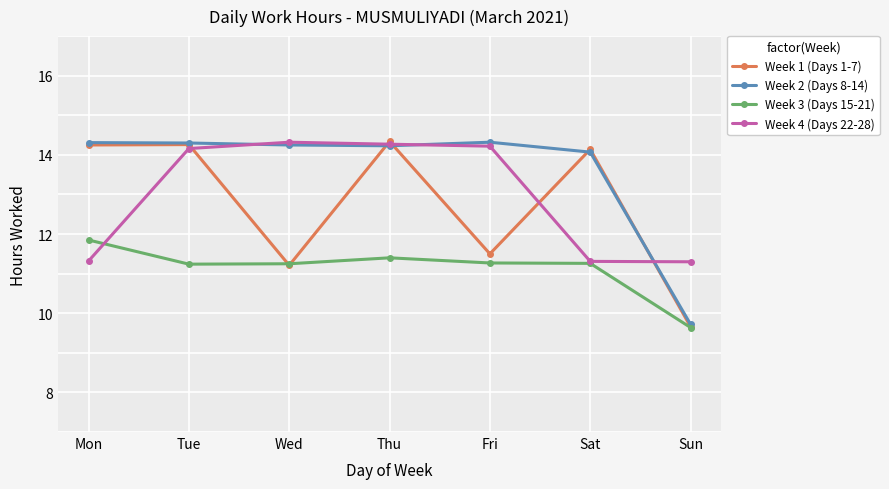

The value of Week 1 (Days 1-7) at Thu is 4.2. True or false?

False